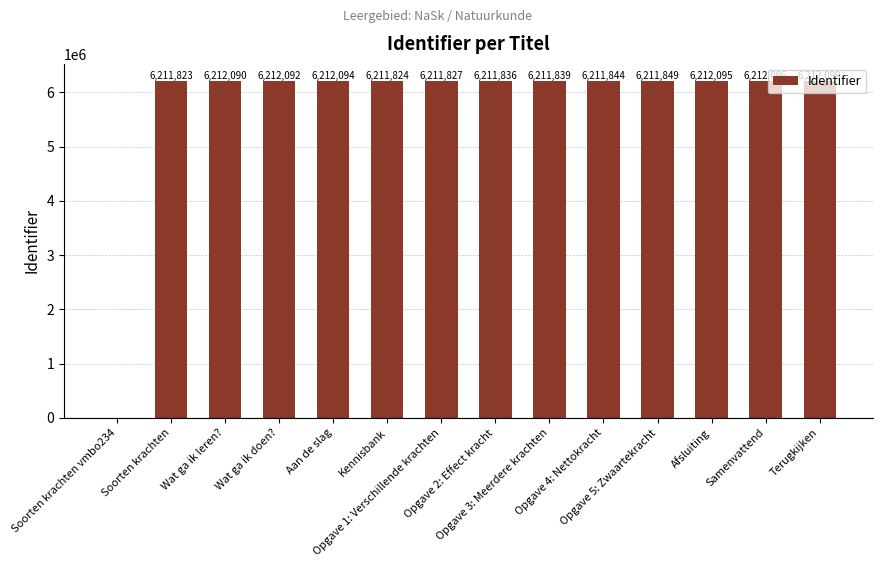

Are the bars horizontal?

No